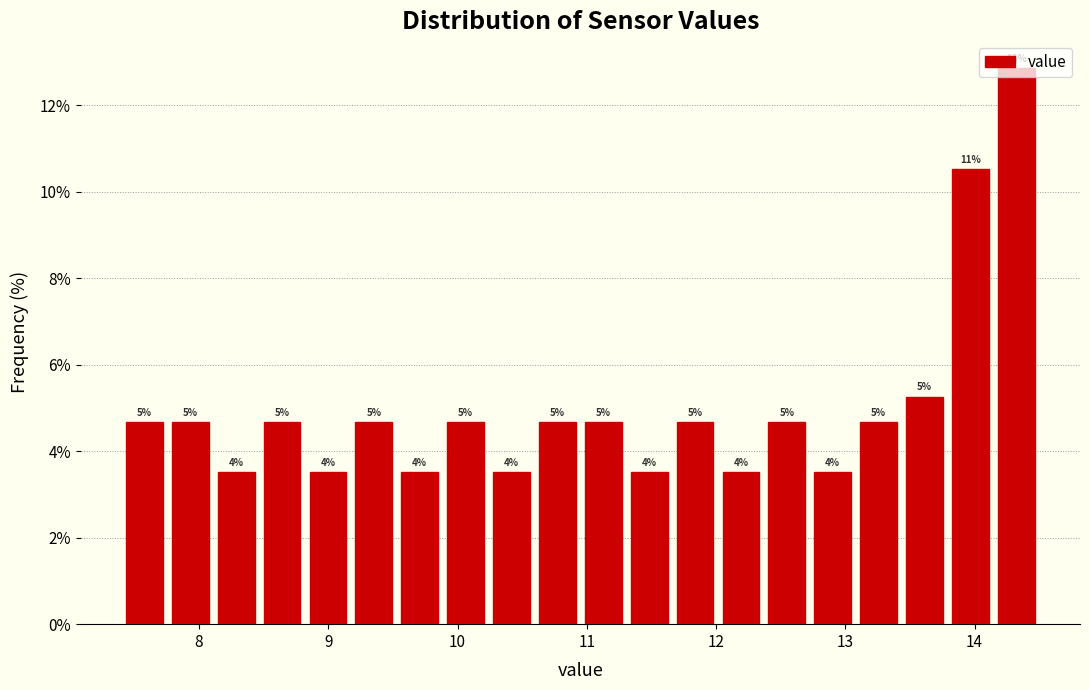

Read against the x-axis, roughly where is the centre of the tallest bar?

14.3